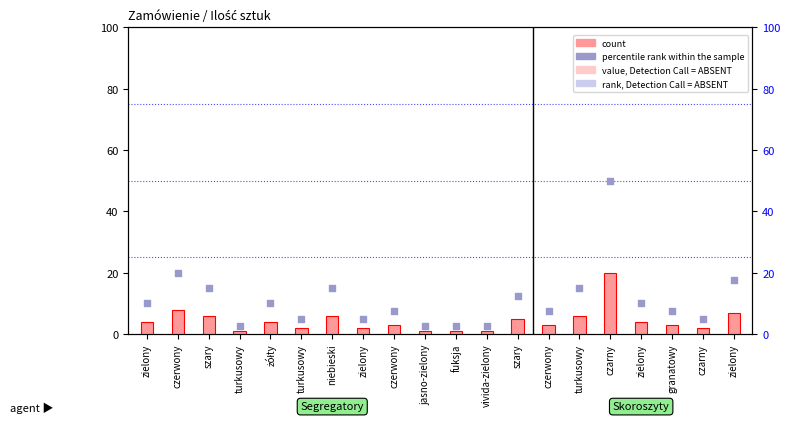

Which series contains the lowest Y value?

count